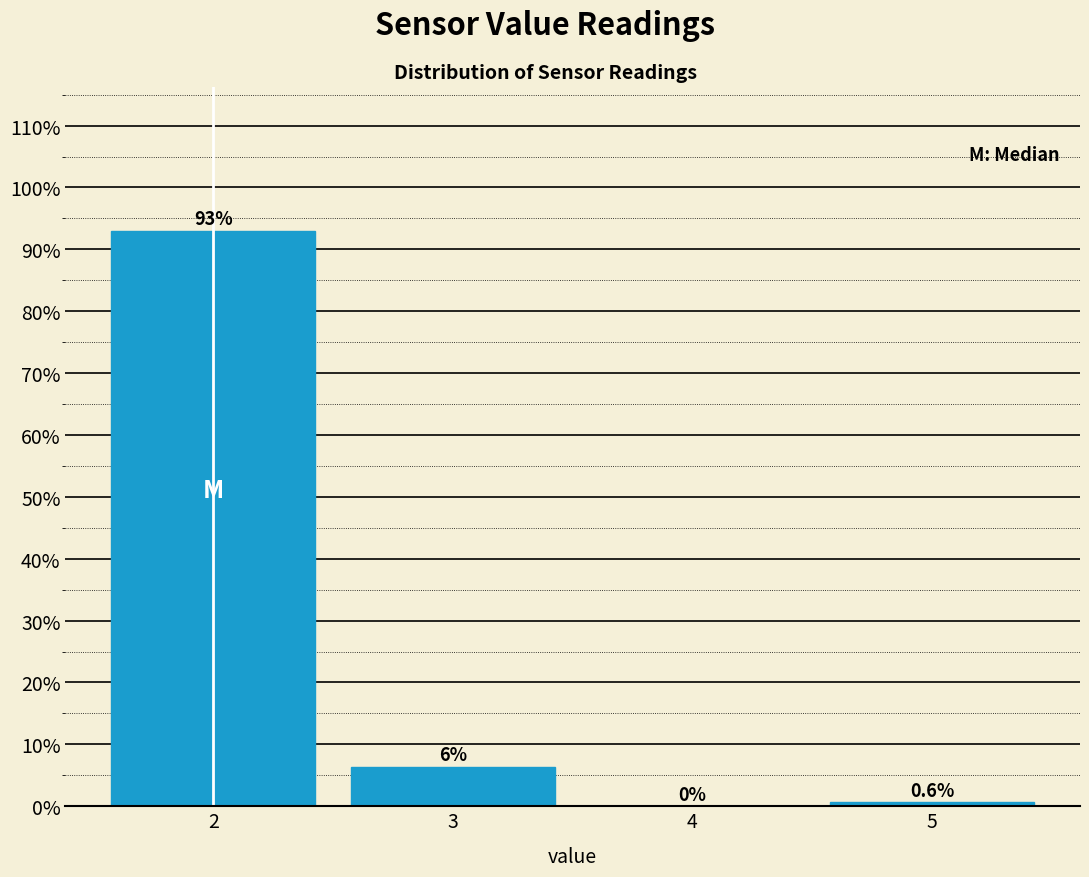

Reading right to left, list all the values displayed in this chart.

5=0.6	4=0.0	3=6.4	2=93.0